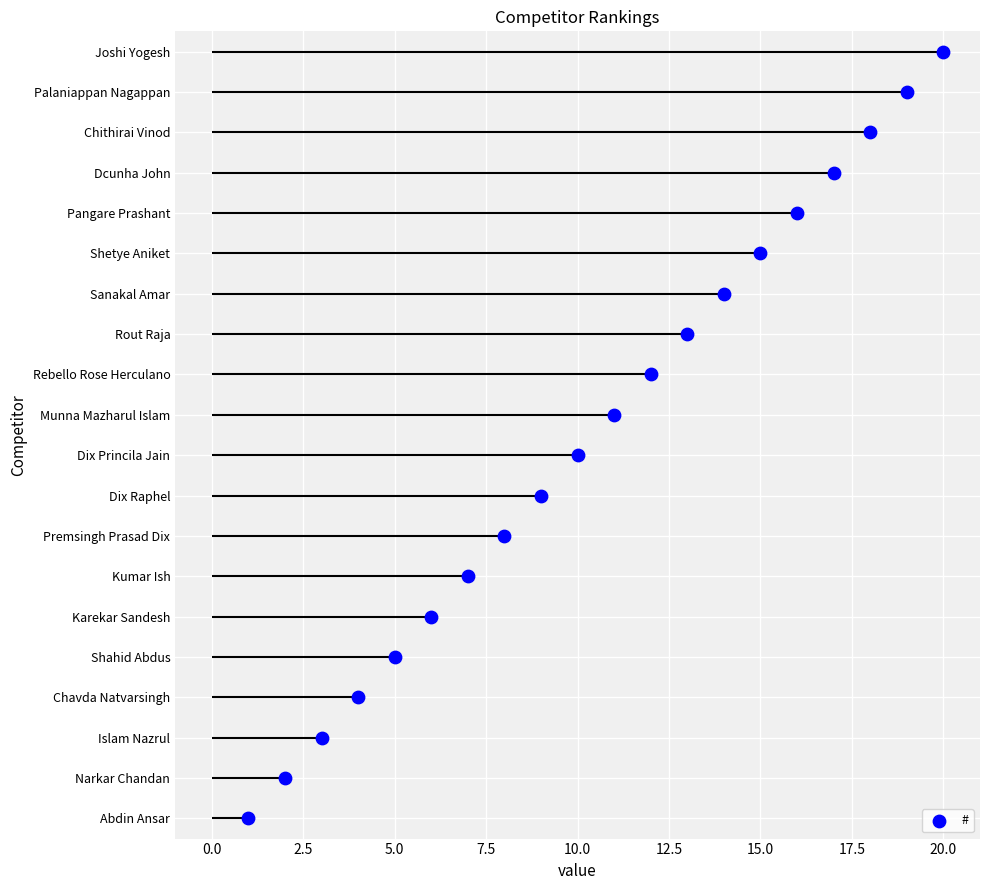

What is the change in value from Abdin Ansar to Rebello Rose Herculano?

+11